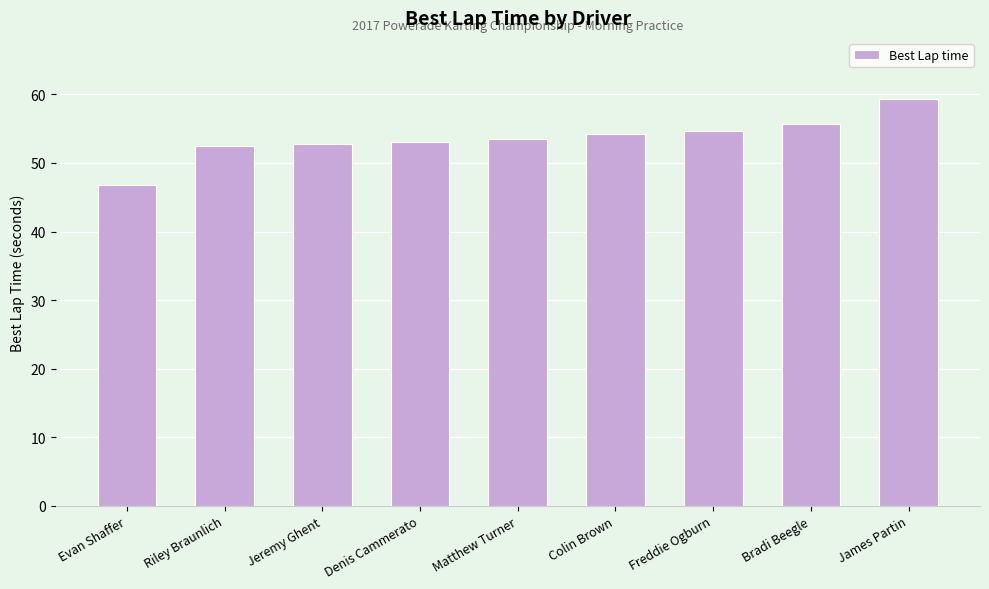

What is the label of the 9th bar from the left?

James Partin